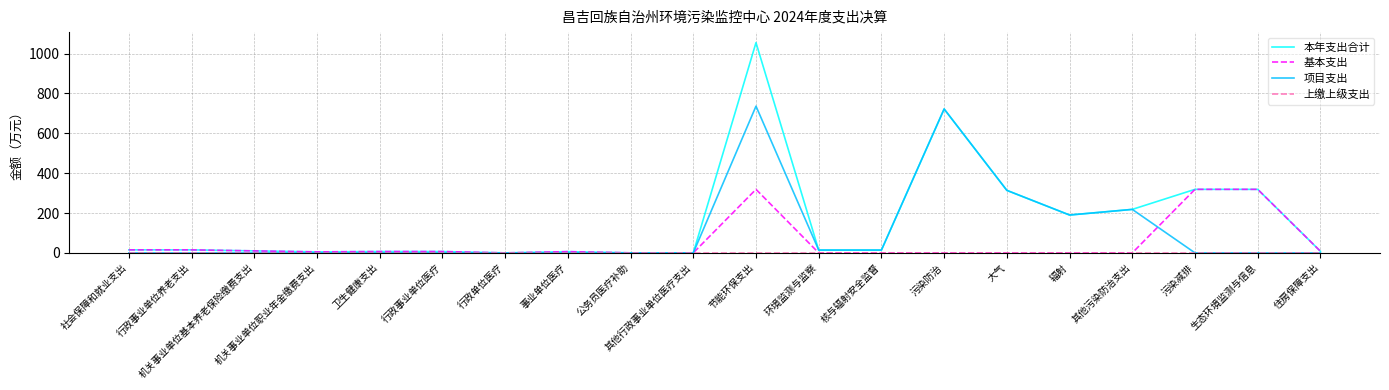

What position from the right is 行政事业单位养老支出?

19